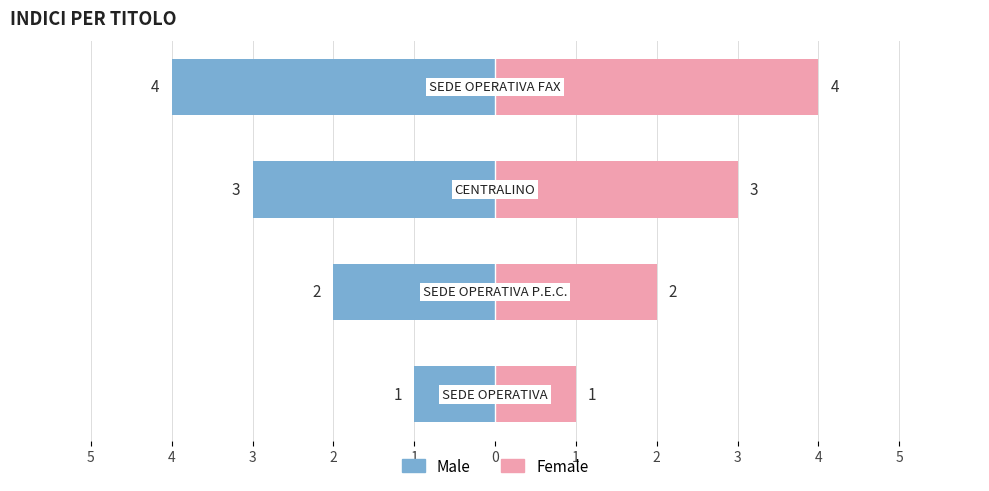

Reading left to right, transcribe all the data shown in this chart.

Male: -1	-2	-3	-4
Female: 1	2	3	4